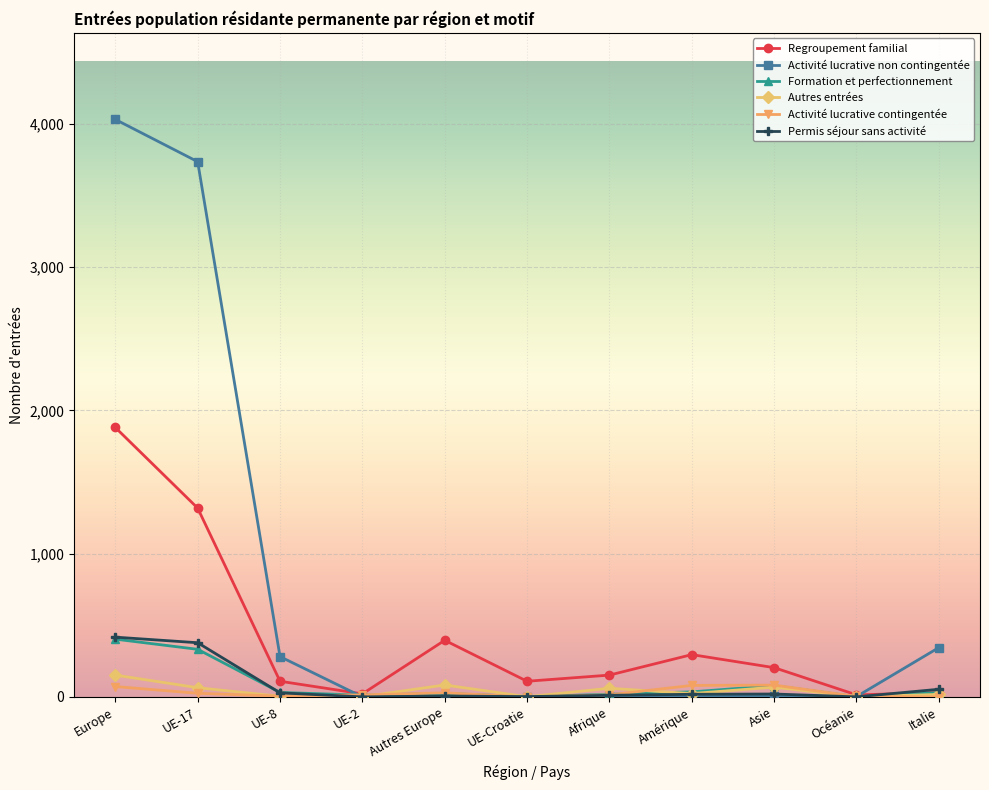

At which label is Regroupement familial closest to 947?

UE-17